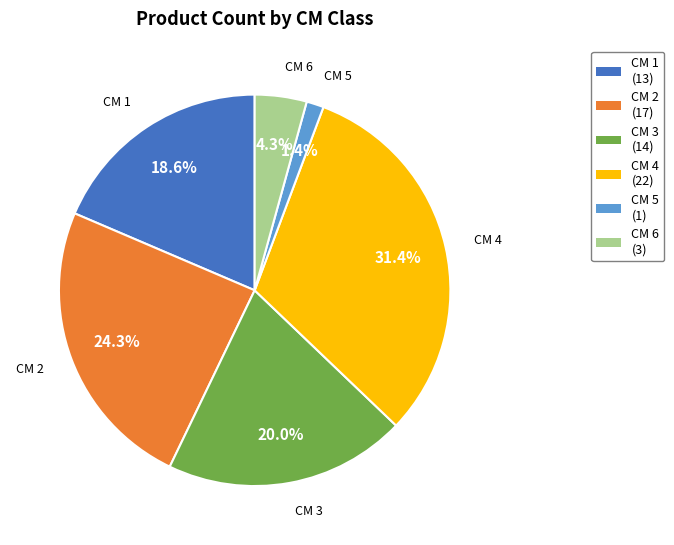

To the nearest percent, what is the average slice percentage?

17%